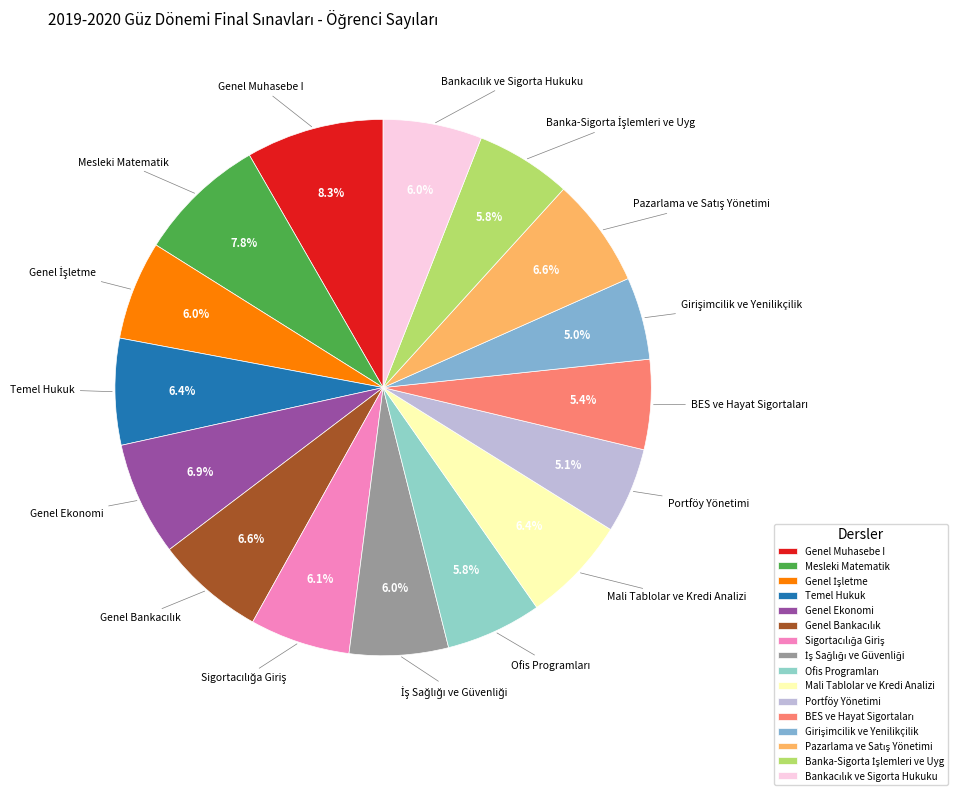

To the nearest percent, what is the difference between the Temel Hukuk and Mesleki Matematik slice percentages?

1%